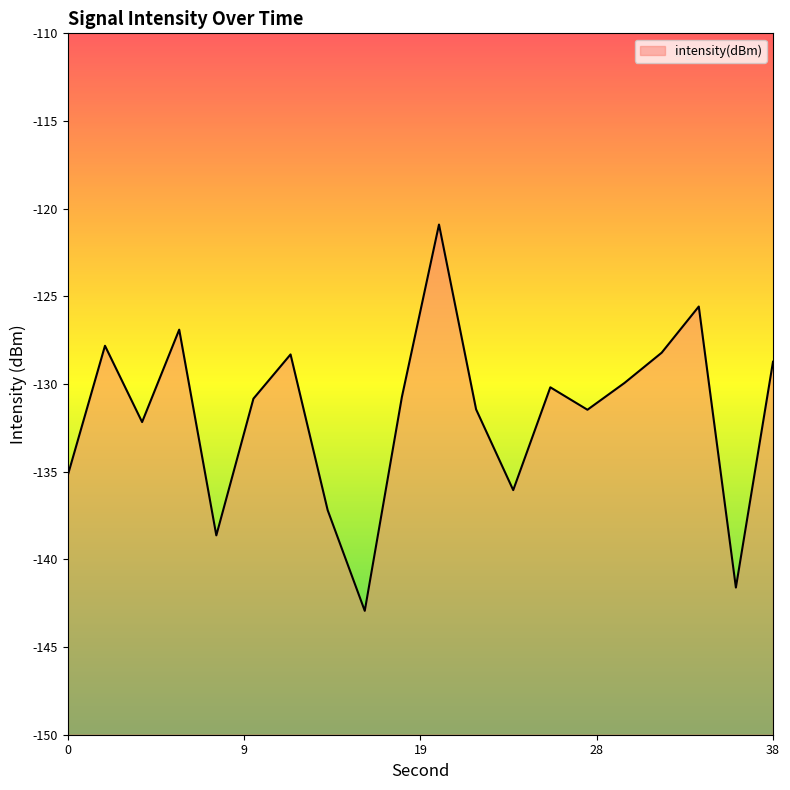

What is the change in value from 14 to 36?

-4.4